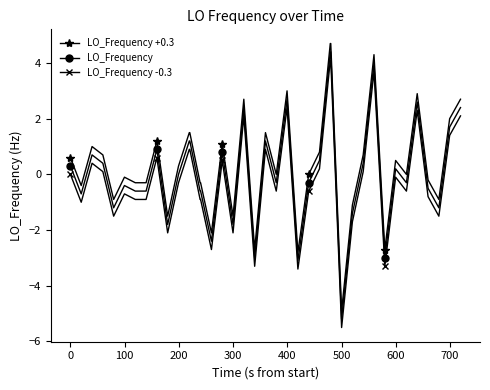

Rank the series by their maximum value, from highest to lowest.

LO_Frequency +0.3, LO_Frequency, LO_Frequency -0.3